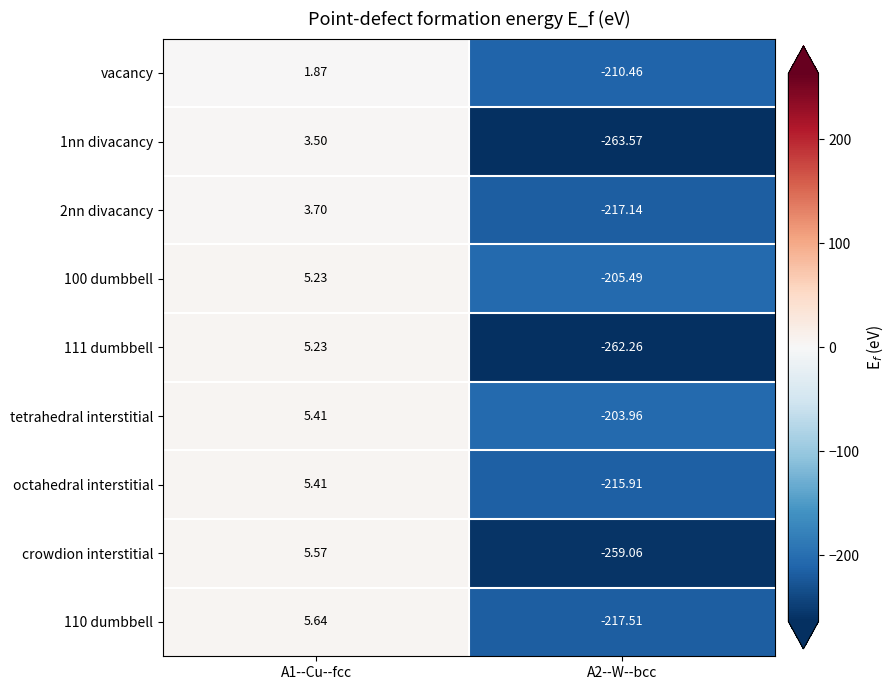

How many data points does each series have?

2